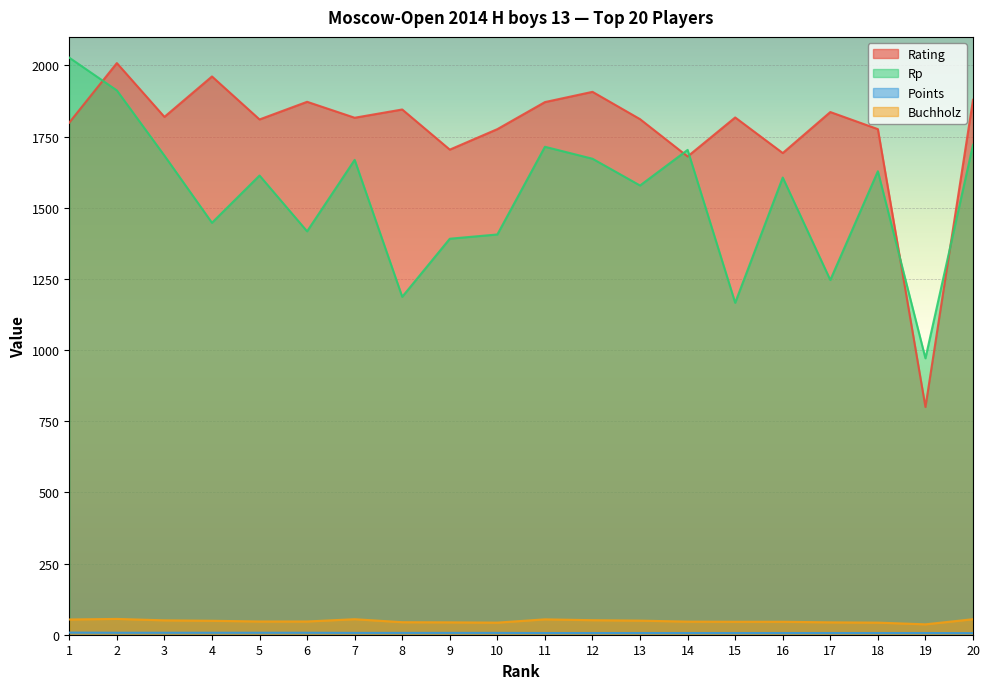

What is the total value across all series at 4?

3464.0